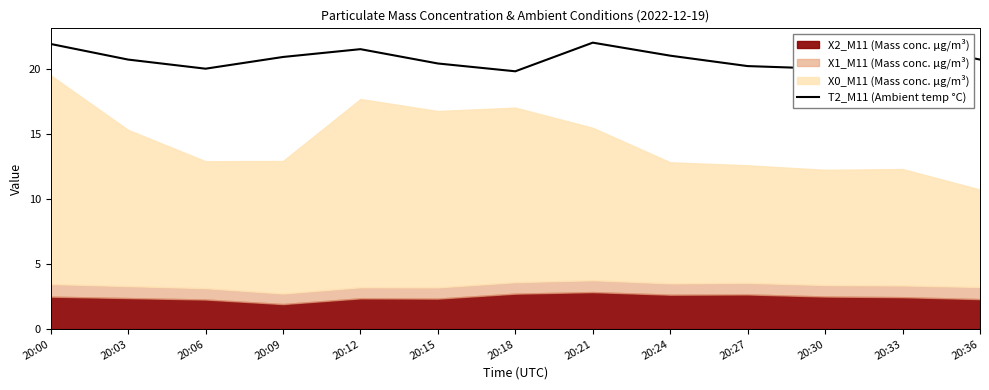

True or false: T2_M11 (Ambient temp °C) has a value of 19.8 at 20:18.

True